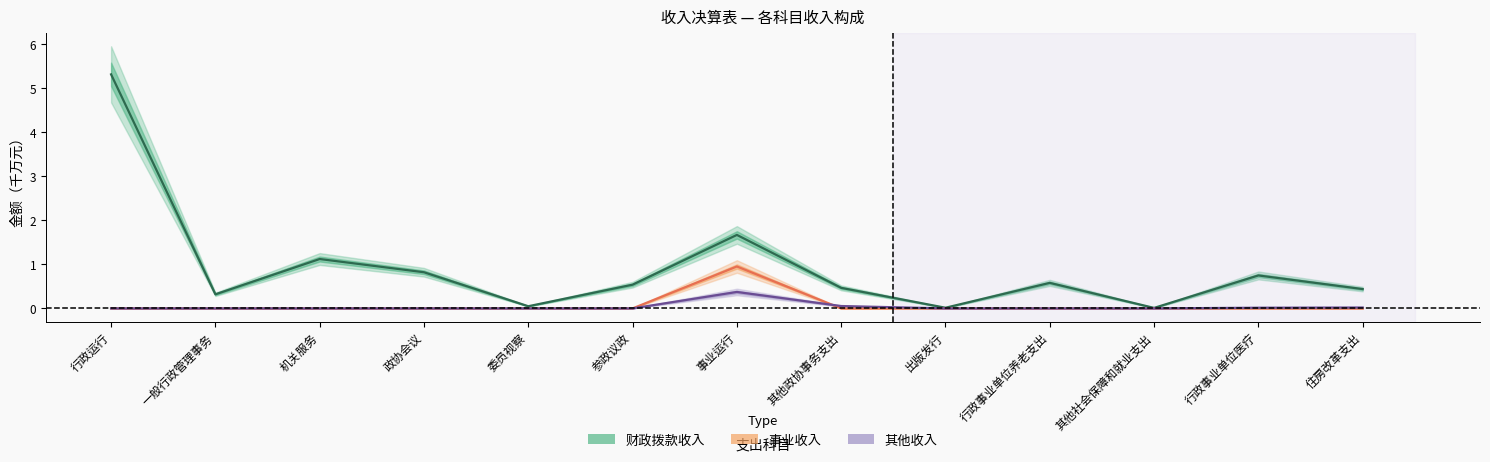

At 政协会议, list the series in order from largest to smallest.

财政拨款收入, 事业收入, 其他收入